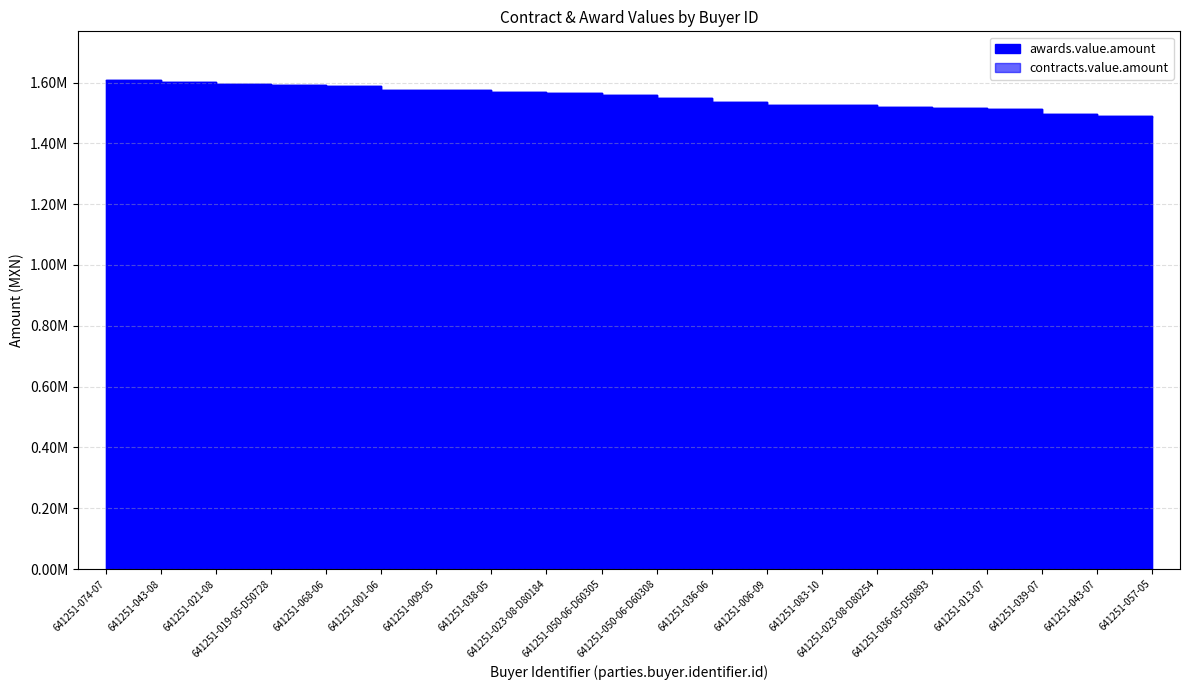

What is the sum of all values?

30992631.1